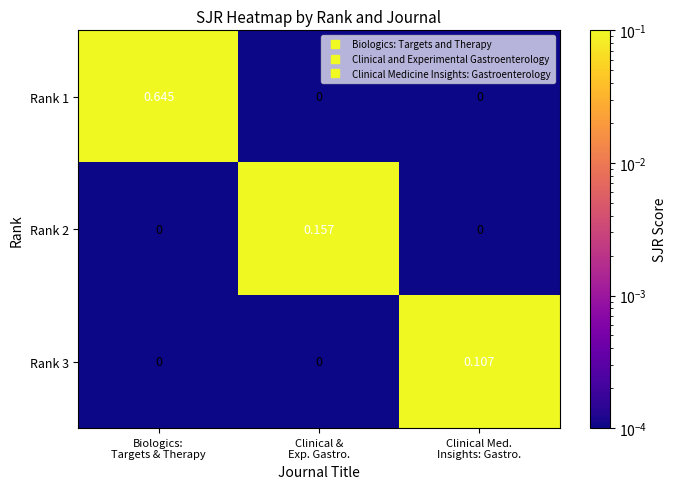

How many values in Rank 1 are above zero?

1